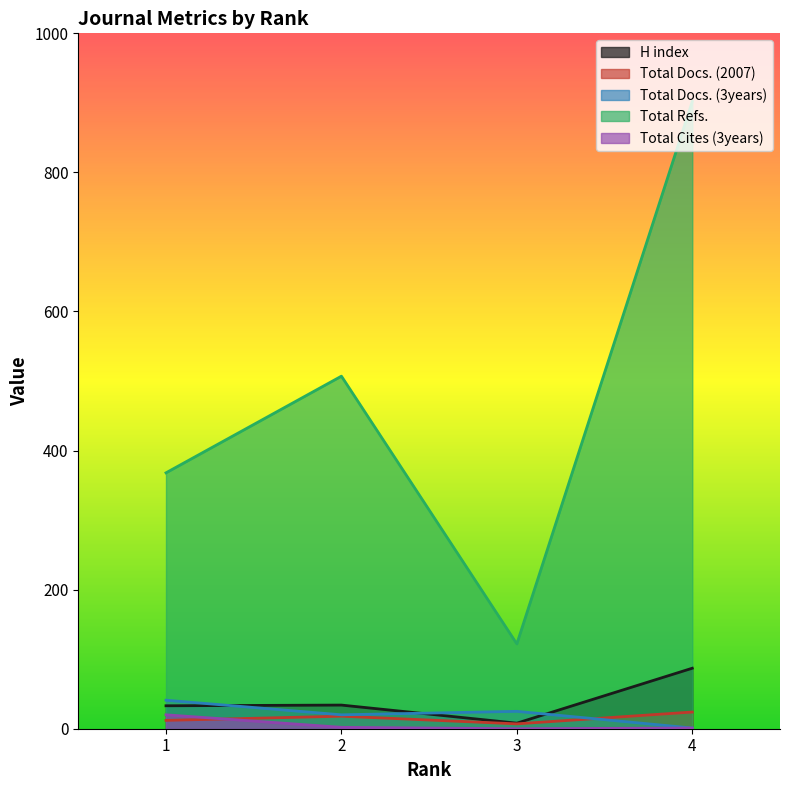

How many lines are shown in the chart?

5